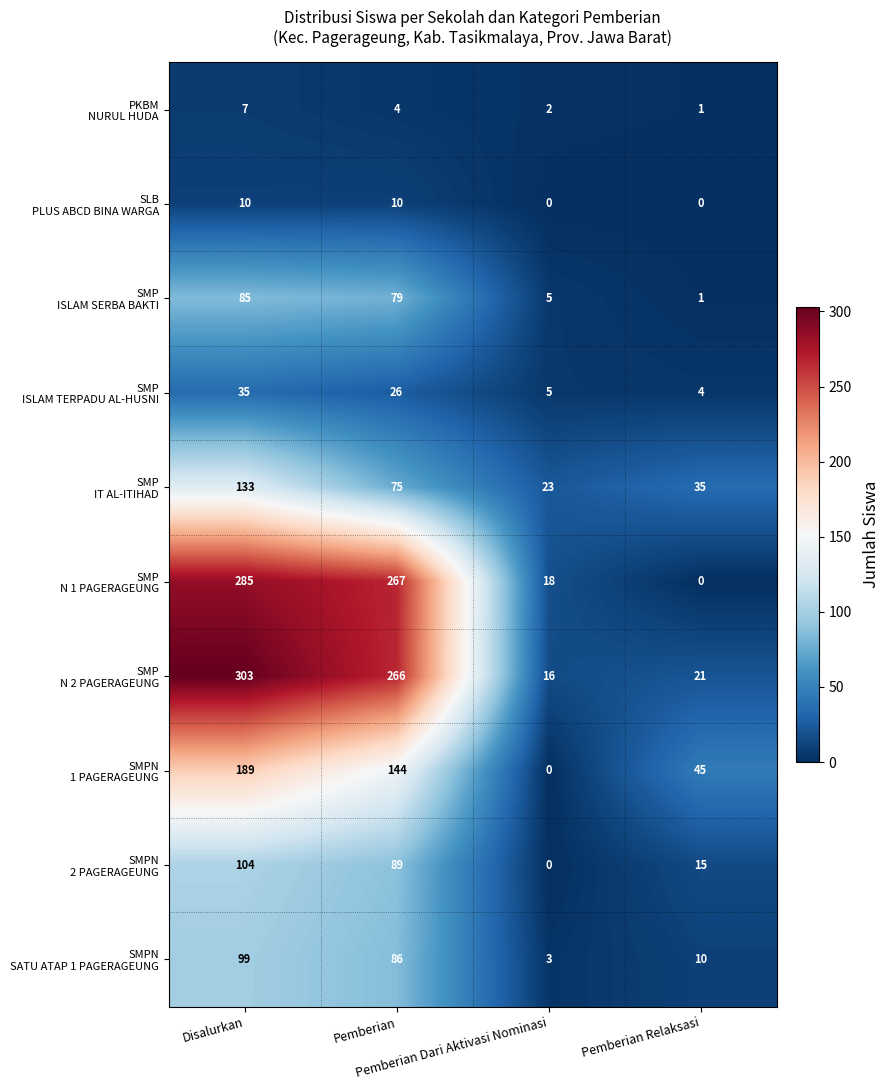

How many series are shown in this chart?

10